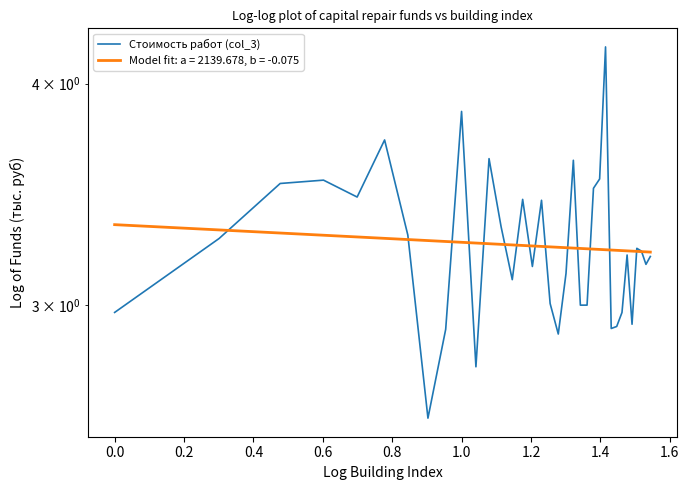

What is the minimum value shown in the chart?

2.6